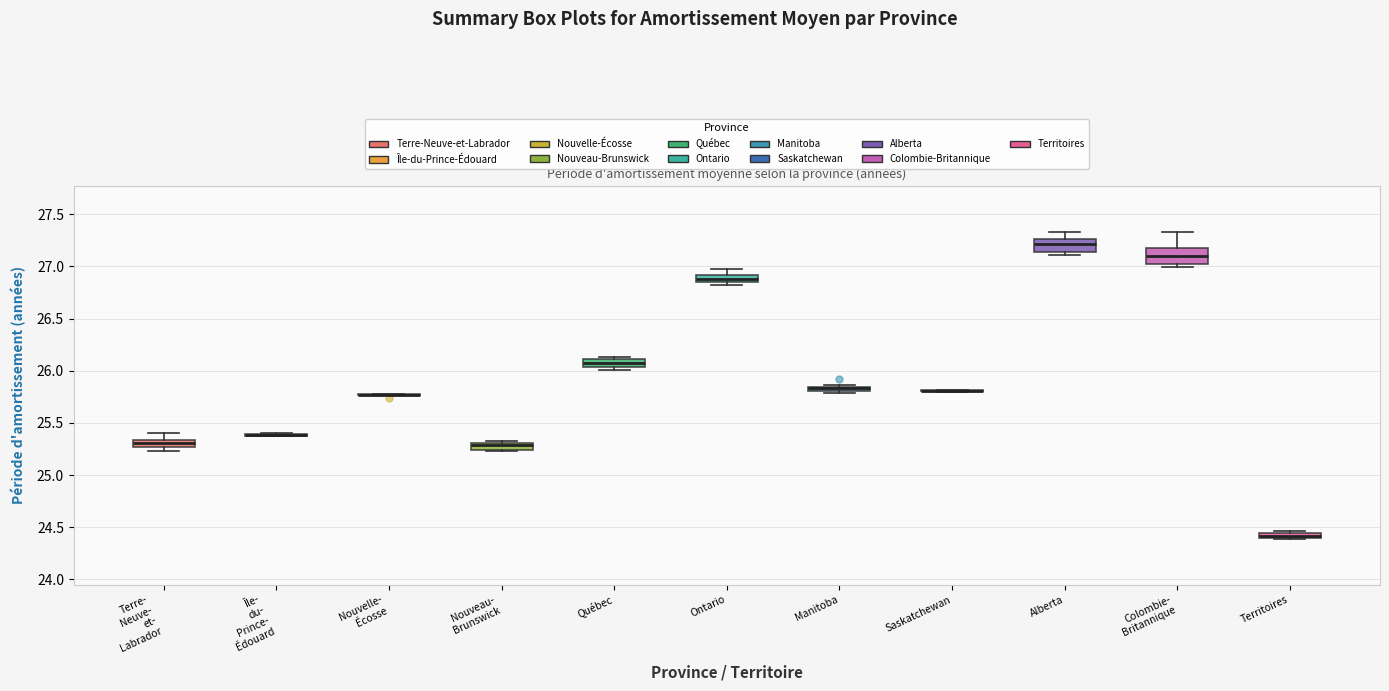

Where is the lower edge of the box for Territoires on the y-axis? The values are not printed on the chart, so give them approximately, as read against the axis.

24.40